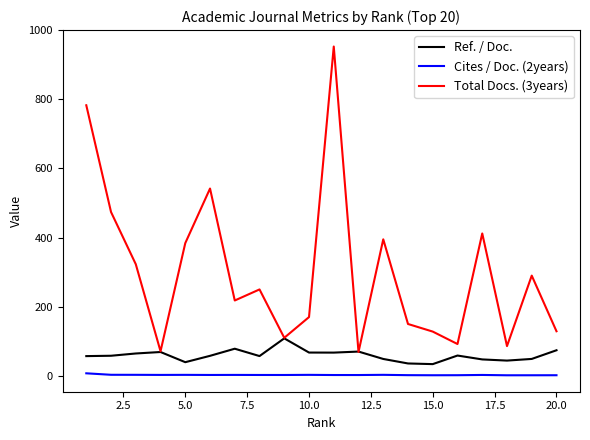

What is the greatest value displayed?

953.0